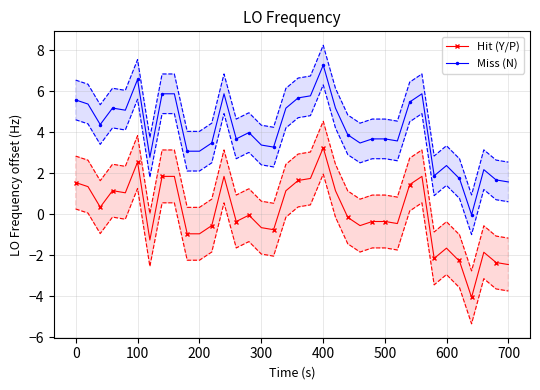

How many positive values does the Miss (N) series have?

39